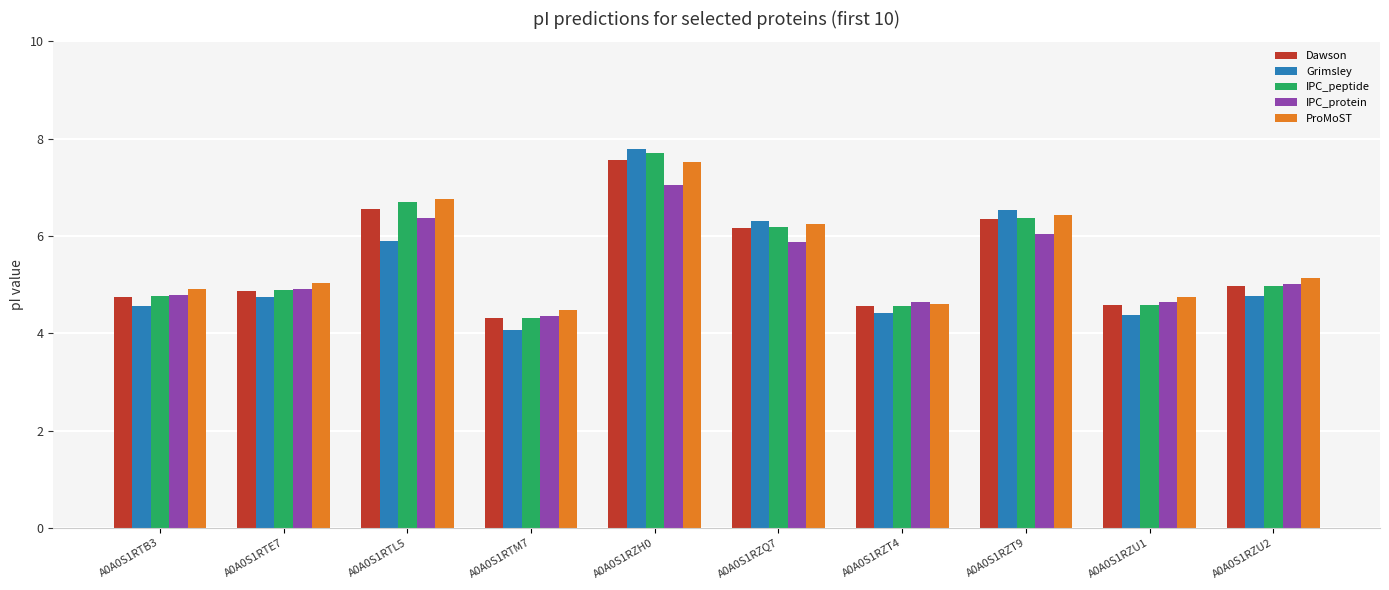

True or false: ProMoST has a value of 5.0 at A0A0S1RTE7.

True